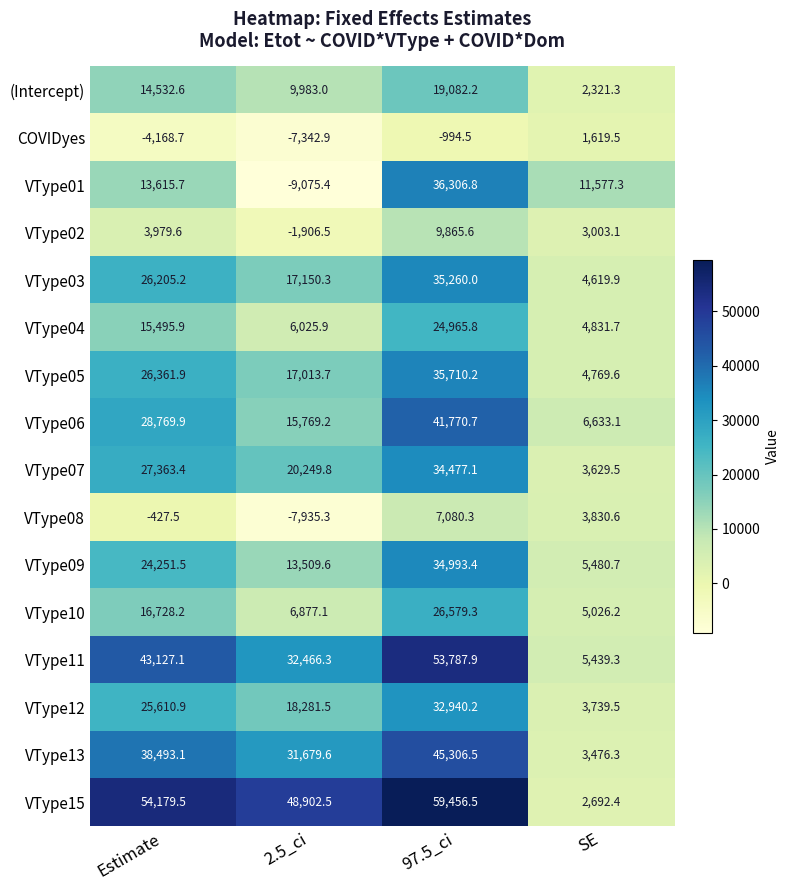

At which label does VType15 reach its peak?

97.5_ci